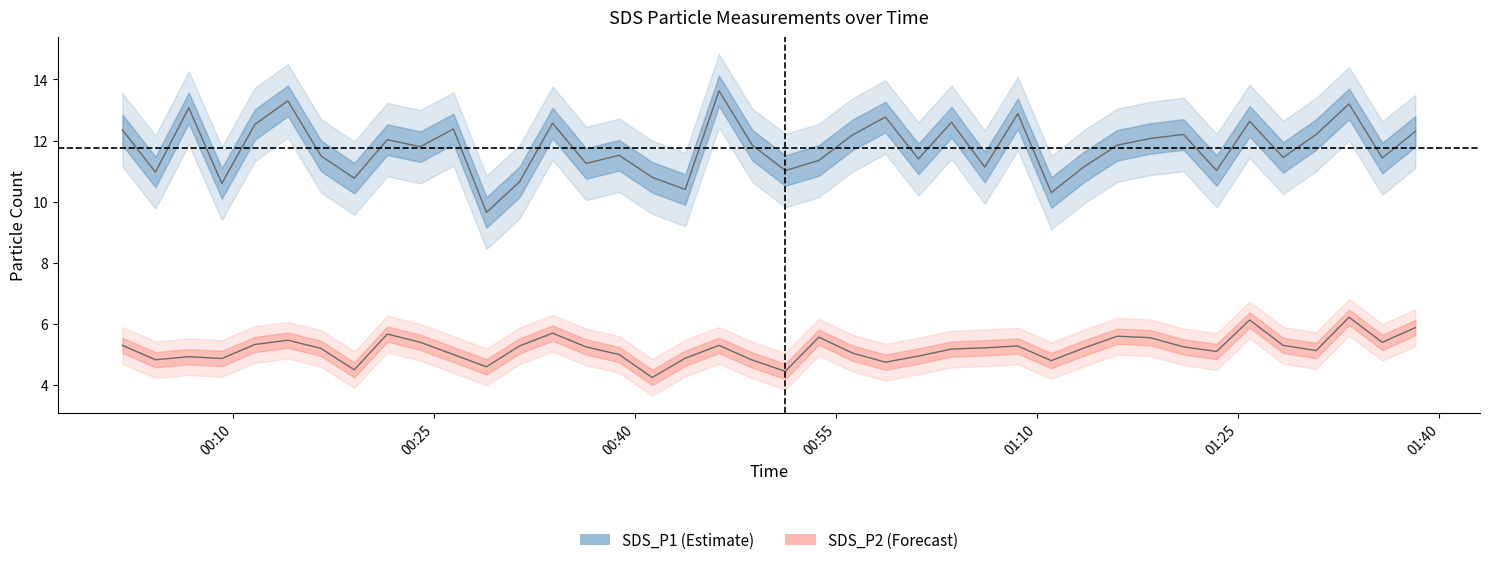

In SDS_P1, how many points are lower than both neighbors (excluding endpoints)?

14